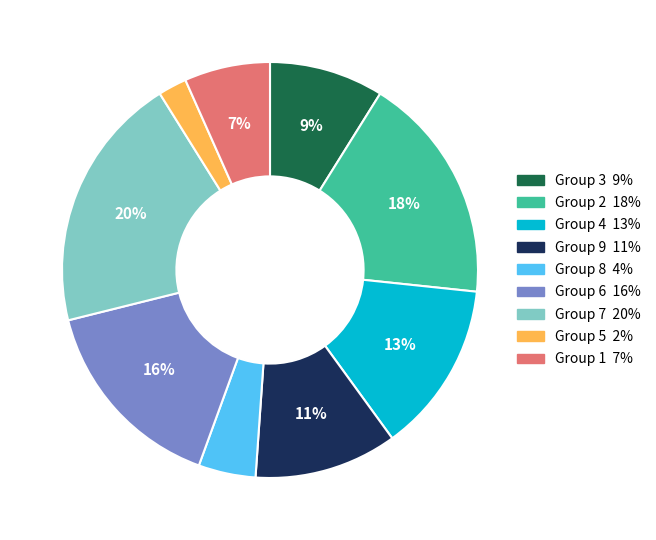

Count the number of slices in the pie.

9